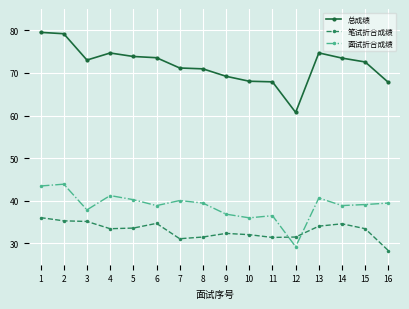

What is the smallest value displayed?

28.3